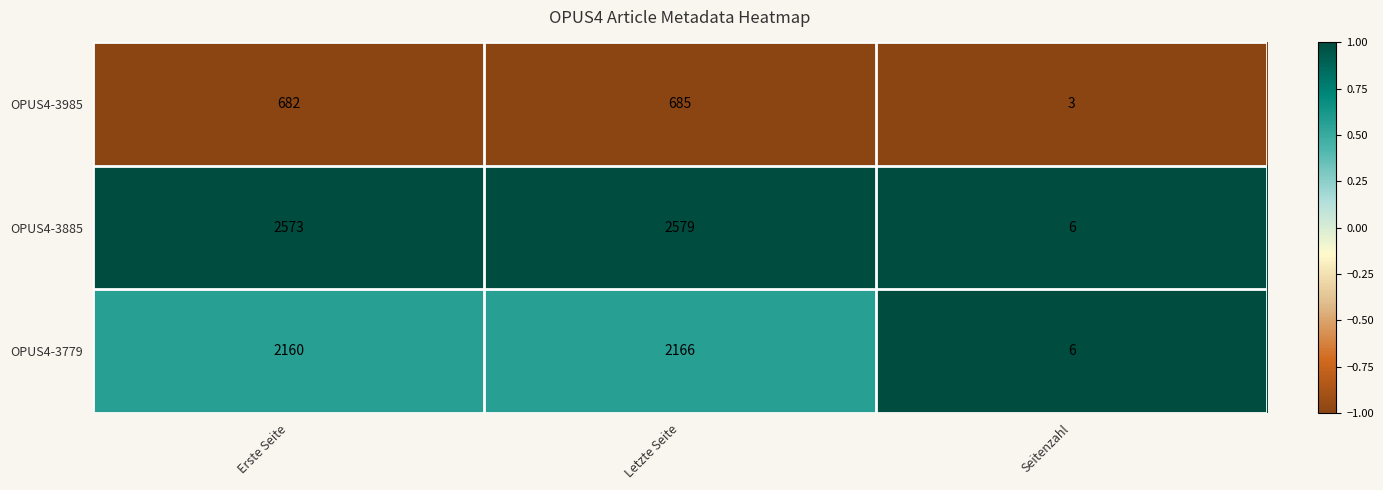

What is the total value across all series at Letzte Seite?

5430